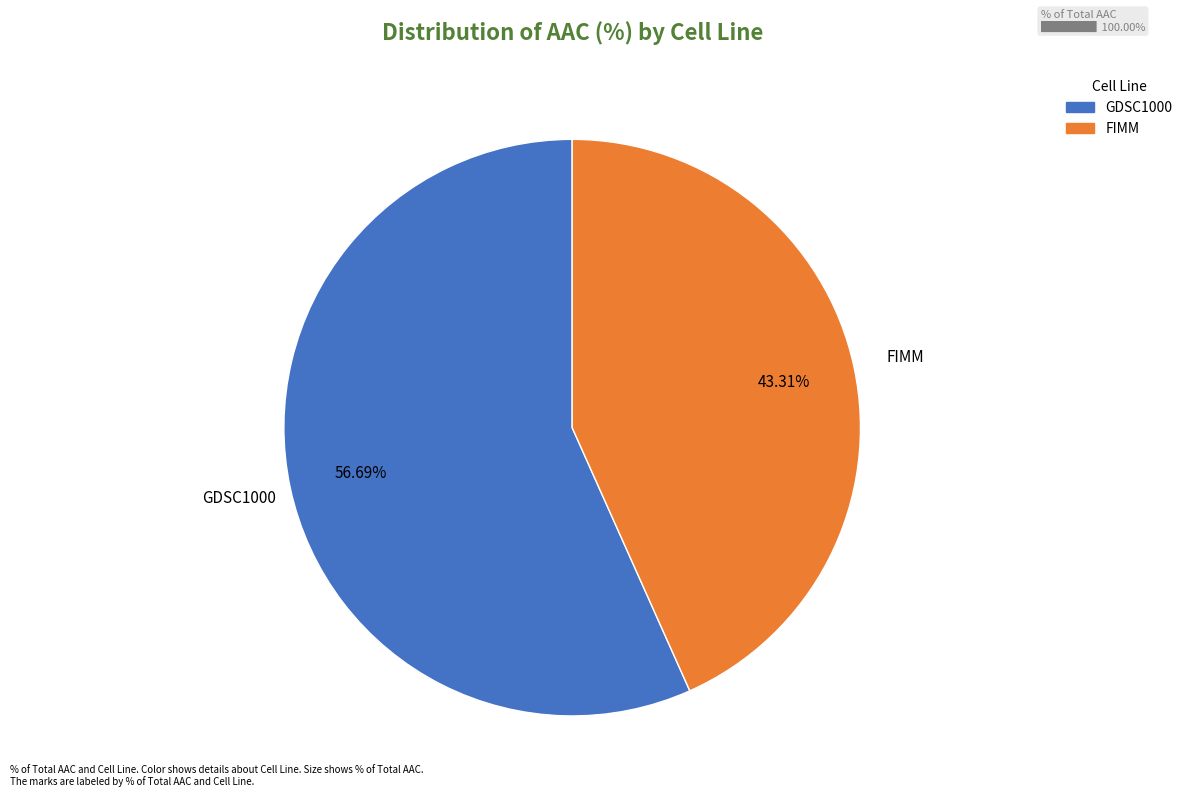

True or false: GDSC1000 accounts for 57% of the total.

True